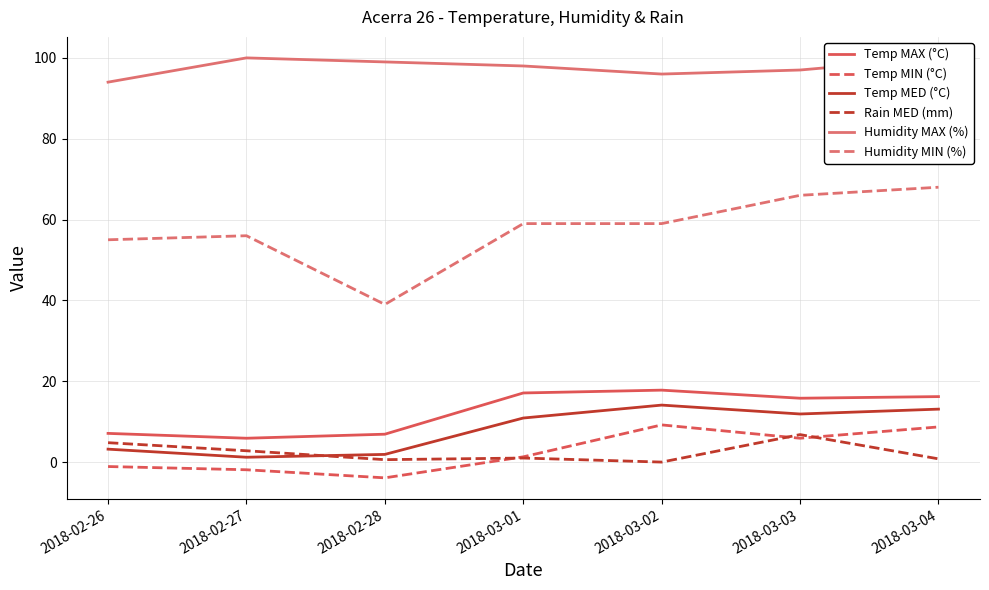

What is the maximum value shown in the chart?

100.0